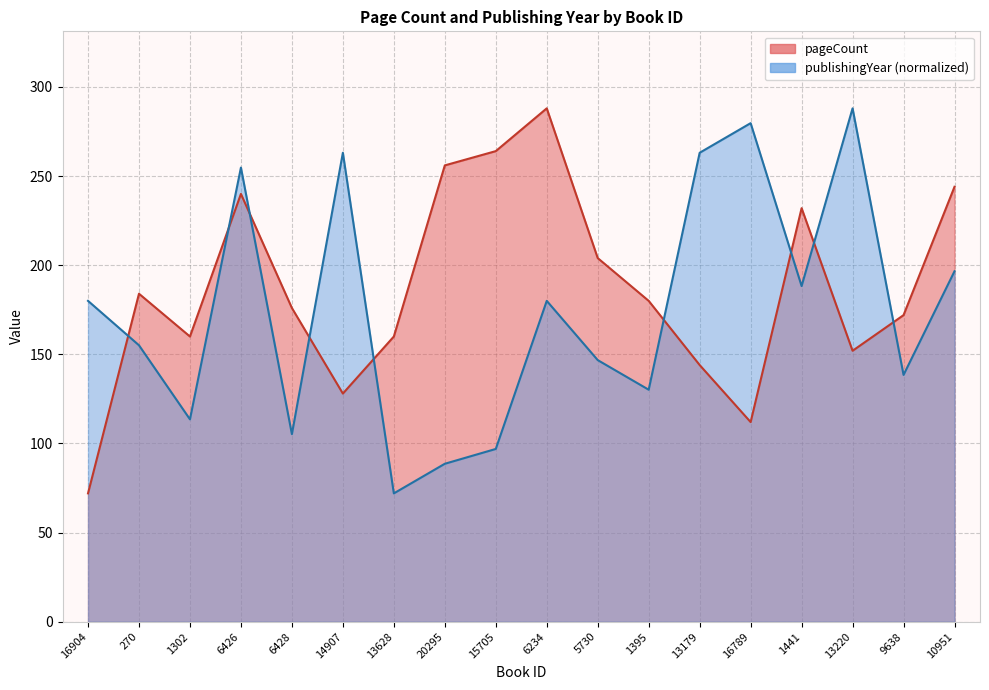

True or false: pageCount and publishingYear cross at least once.

True